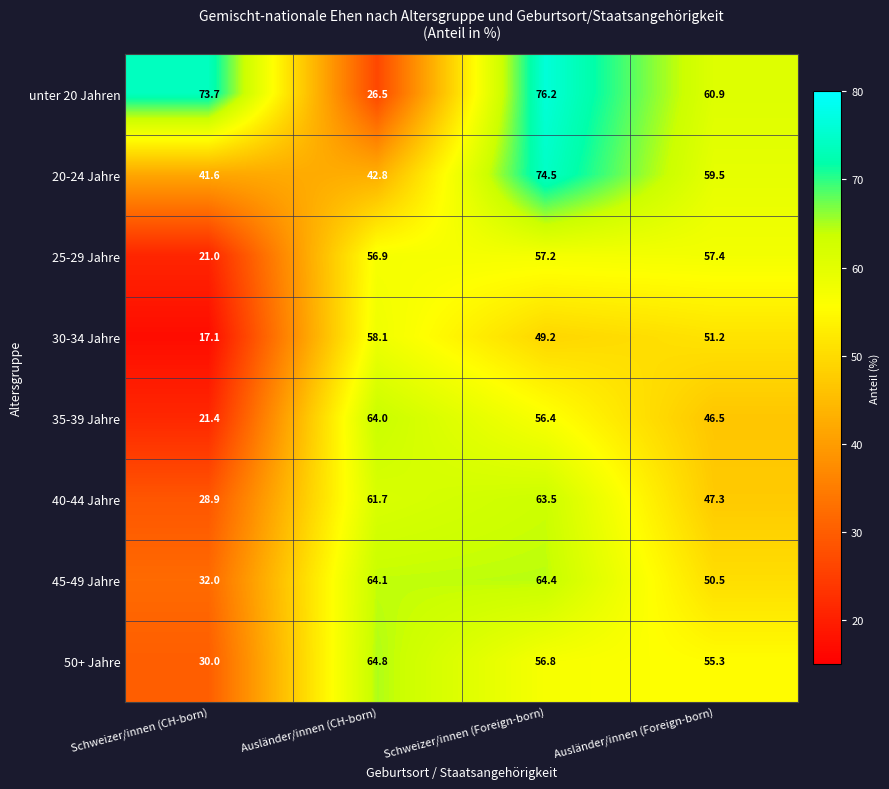

Where is 20-24 Jahre nearest to the value 58?

Ausländer/innen (Foreign-born)